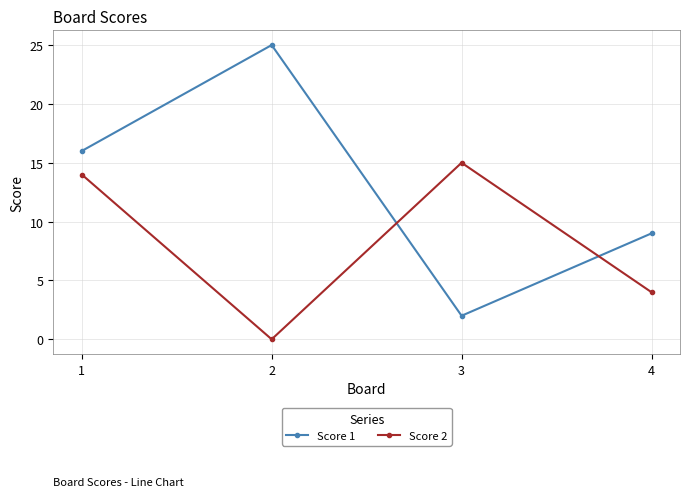

Is it true that Score 2 equals 4 at 4?

True